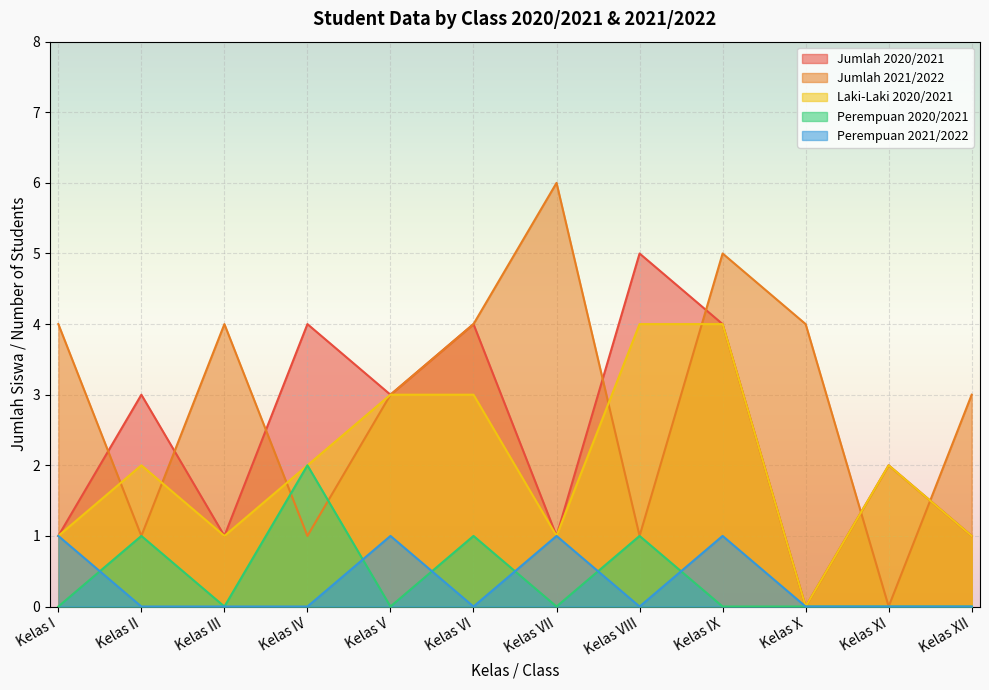

At which category does Perempuan 2020/2021 reach its first local valley?

Kelas III